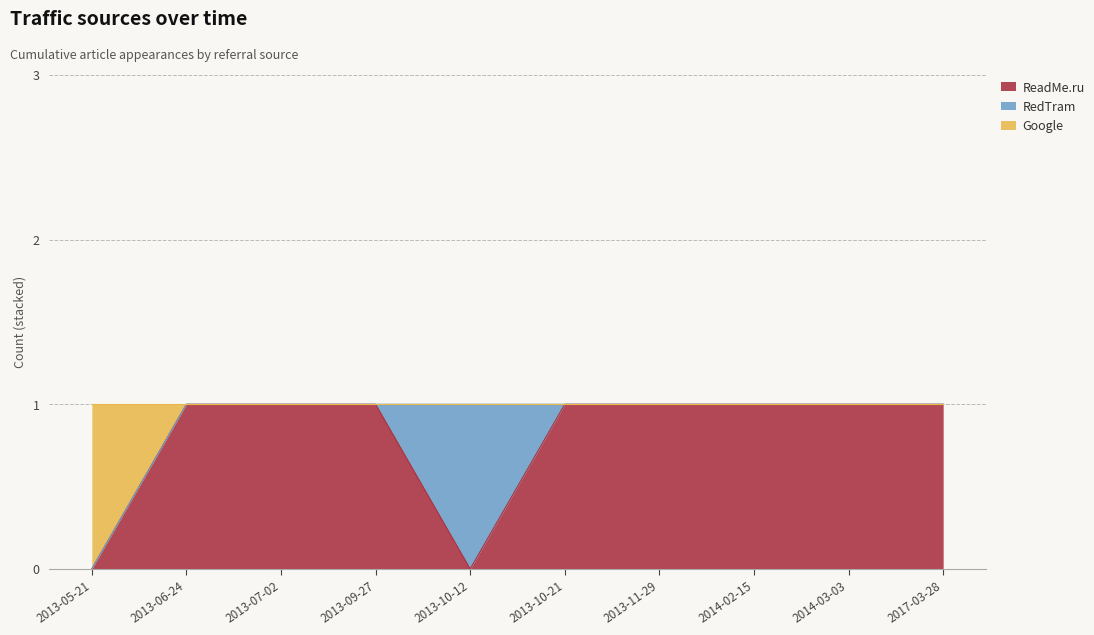

True or false: ReadMe.ru has a value of -1 at 2013-05-21.

False